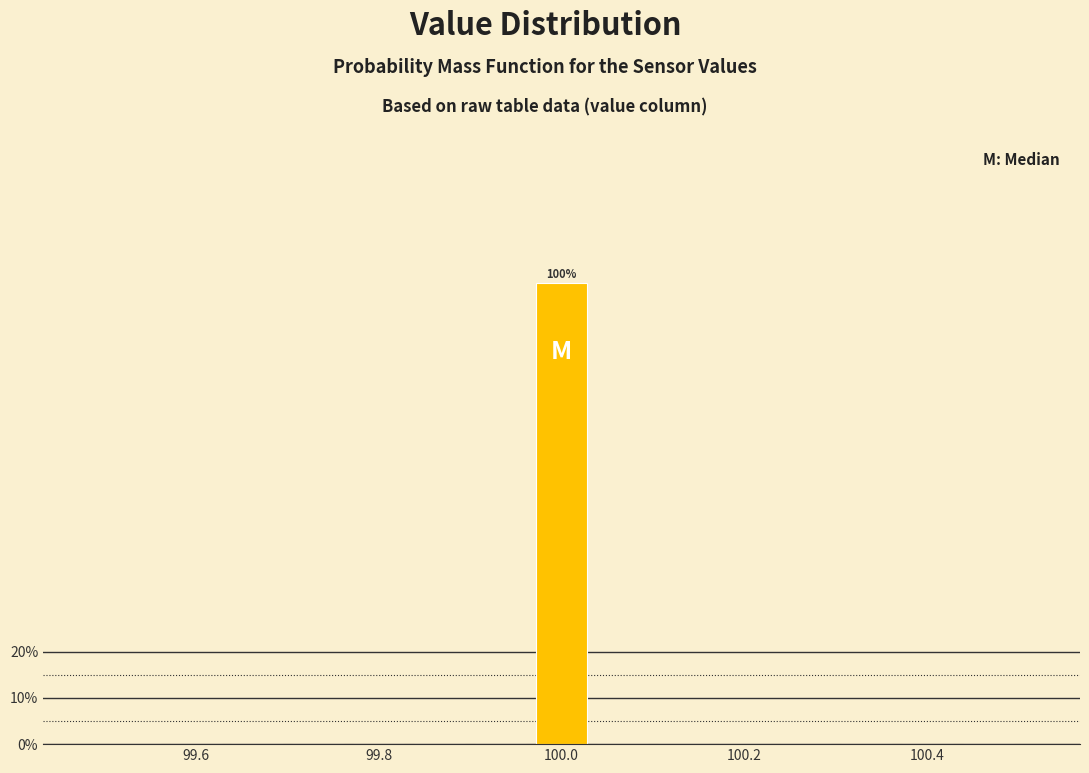

Read against the x-axis, roughly where is the centre of the tallest bar?

100.00